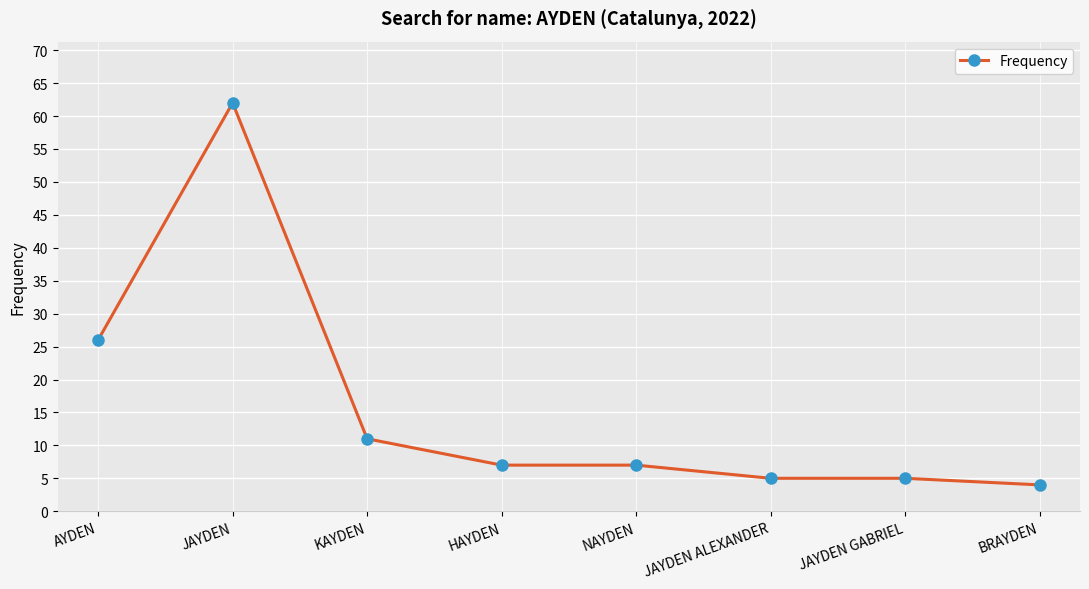

The chart shows a value of 7 at HAYDEN. True or false?

True